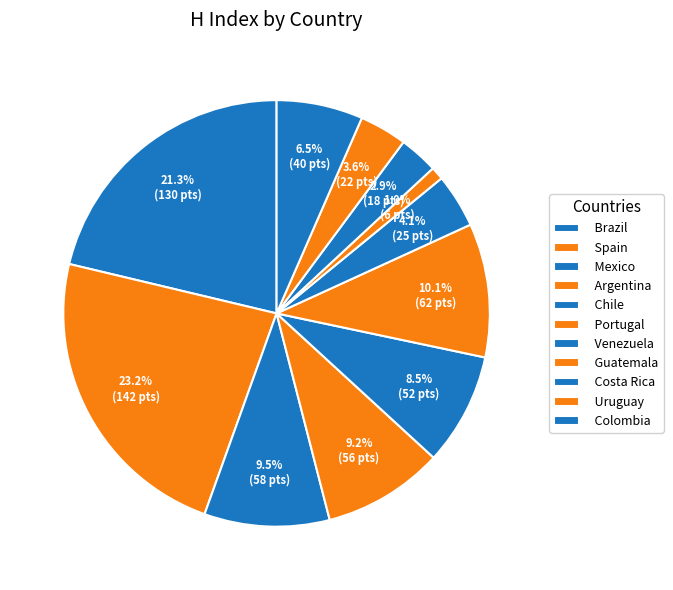

Is it true that Colombia is 1% of the pie?

False